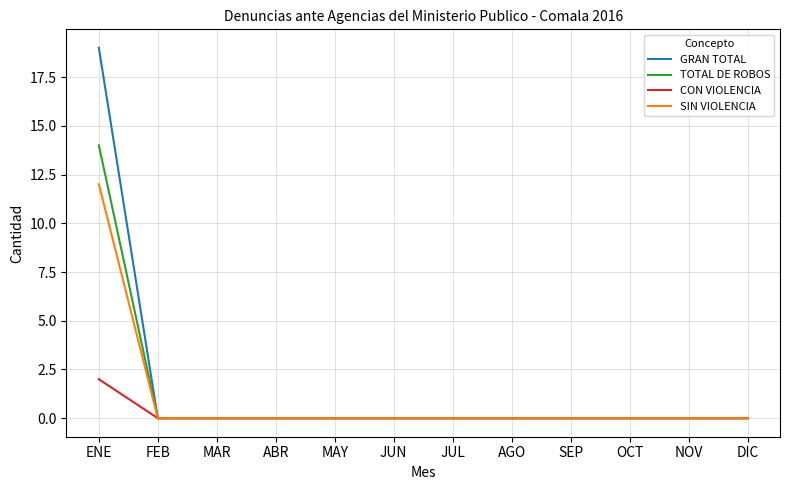

What is the highest value of the TOTAL DE ROBOS series?

14